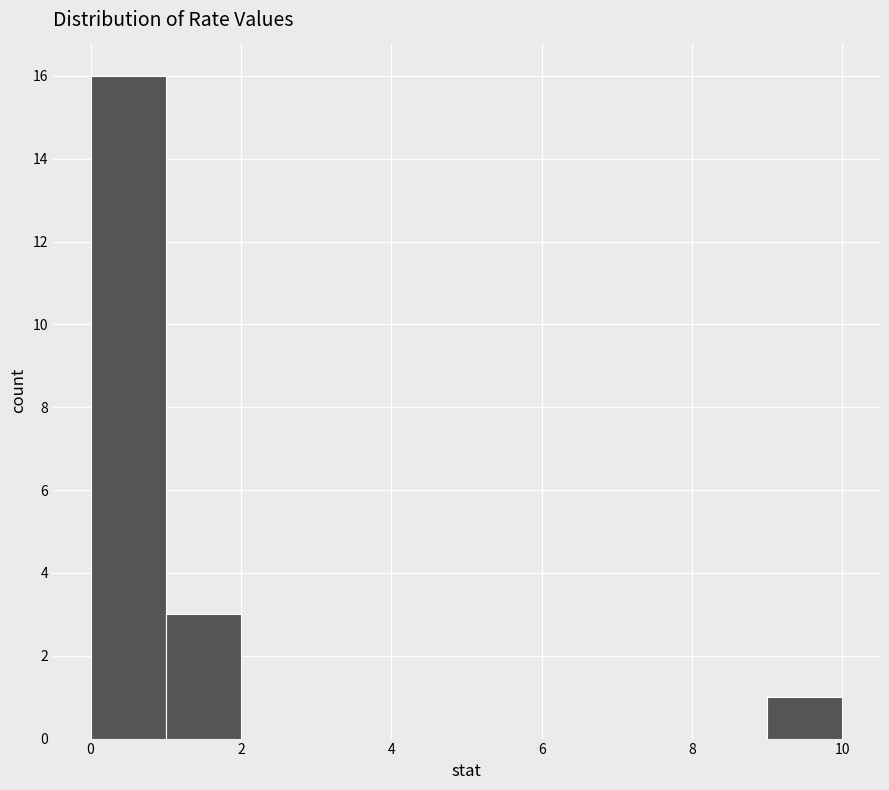

Reading left to right, list every bar in this chart as the range it spans on the x-axis followed by its height. The values are not printed on the chart, so give them approximately, as read against the axis.

0 to 1: 16
1 to 2: 3
2 to 3: 0
3 to 4: 0
4 to 5: 0
5 to 6: 0
6 to 7: 0
7 to 8: 0
8 to 9: 0
9 to 10: 1